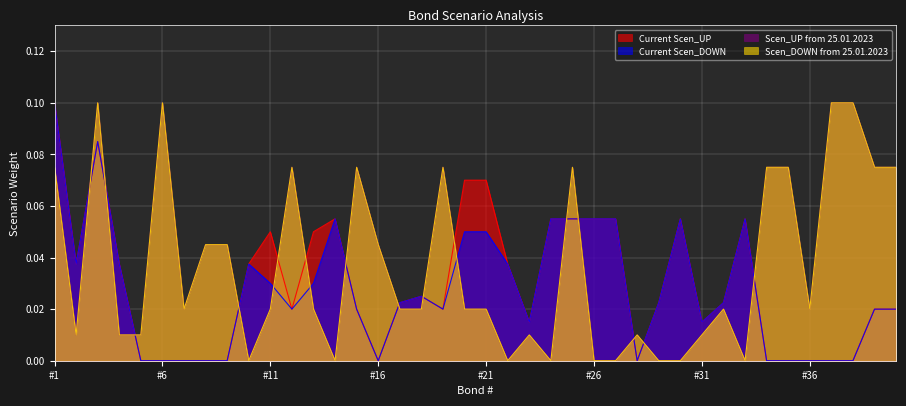

Does the chart display data point markers on the line(s)?

No